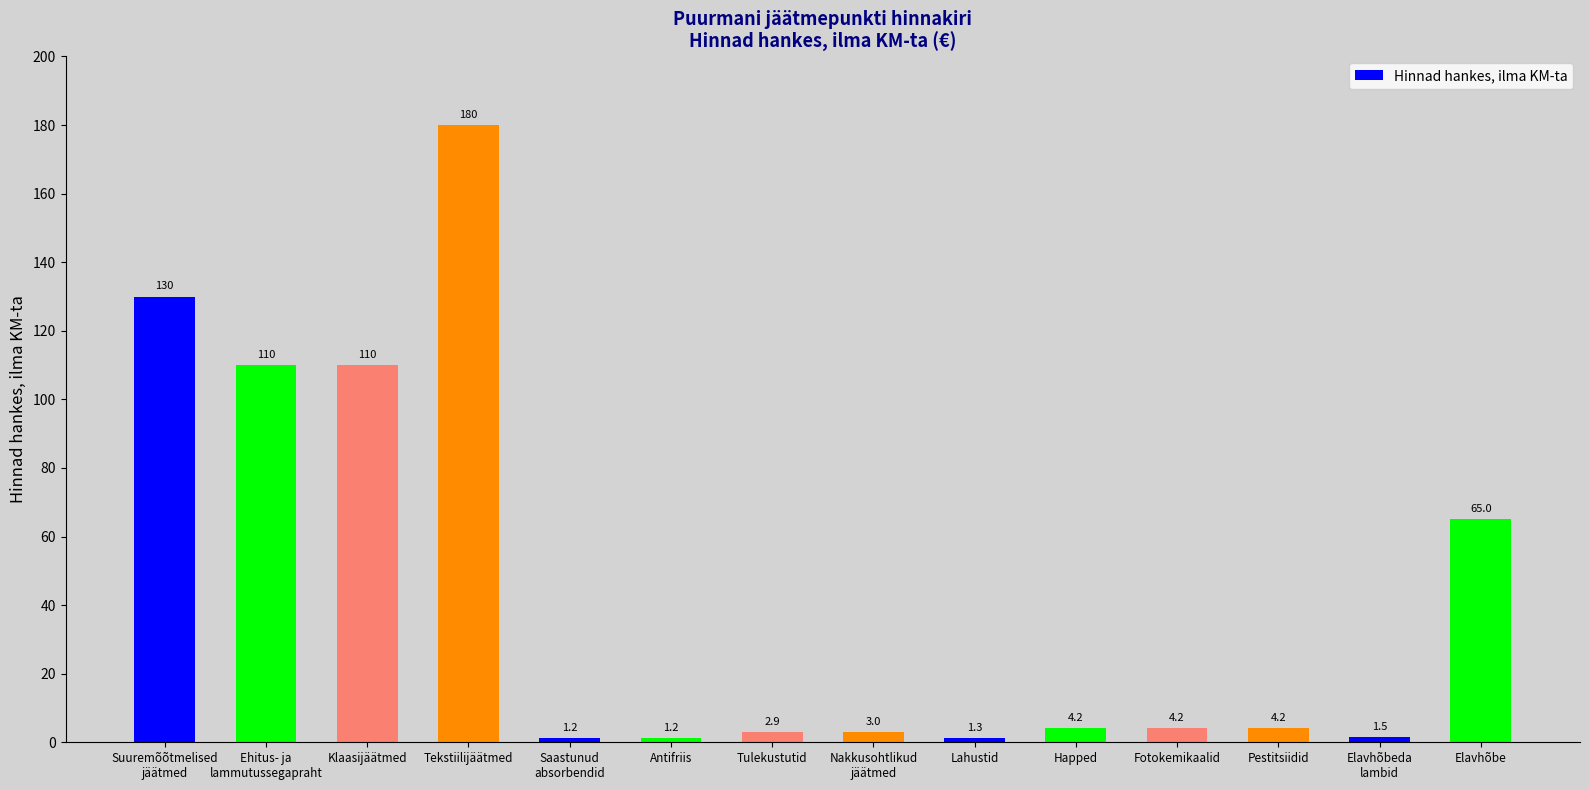

Is it true that the value at Pestitsiidid is 4.2?

True